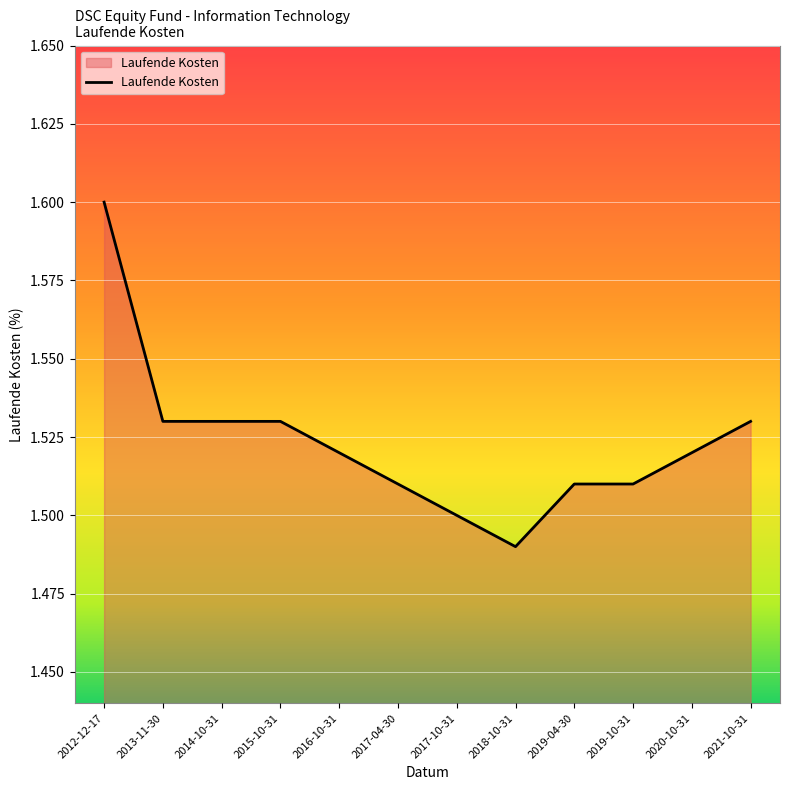

Which label corresponds to the smallest value in the chart?

2018-10-31